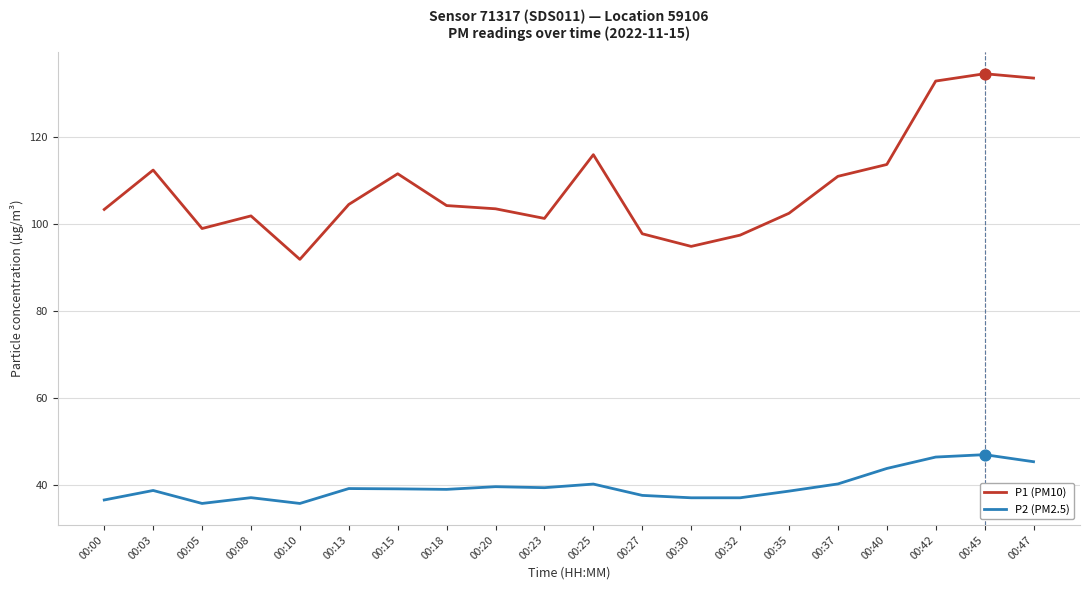

Which series has the widest spread of values?

P1 (PM10)